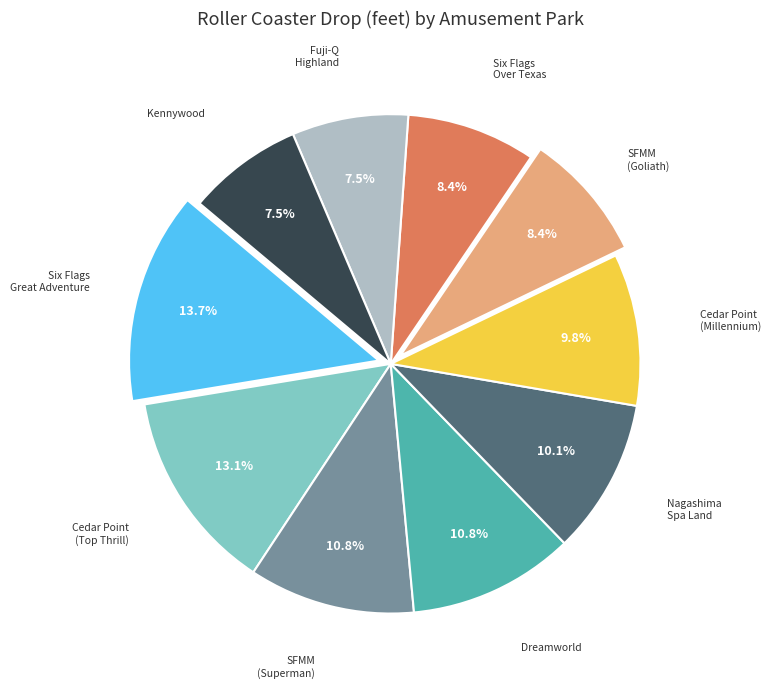

Is there a majority slice in this chart?

No